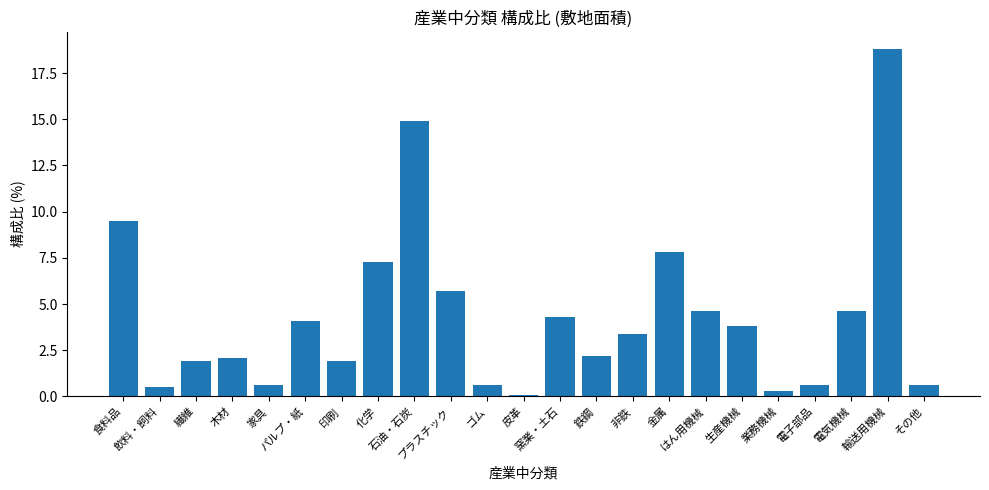

Reading right to left, what are all the values shown in this chart?

その他=0.6	輸送用機械=18.8	電気機械=4.6	電子部品=0.6	業務機械=0.3	生産機械=3.8	はん用機械=4.6	金属=7.8	非鉄=3.4	鉄鋼=2.2	窯業・土石=4.3	皮革=0.1	ゴム=0.6	プラスチック=5.7	石油・石炭=14.9	化学=7.3	印刷=1.9	パルプ・紙=4.1	家具=0.6	木材=2.1	繊維=1.9	飲料・飼料=0.5	食料品=9.5